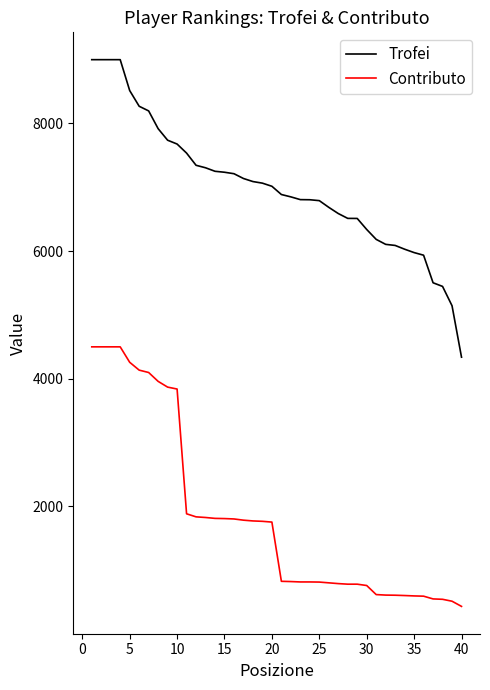

Which series has the largest range (max minus min)?

Trofei